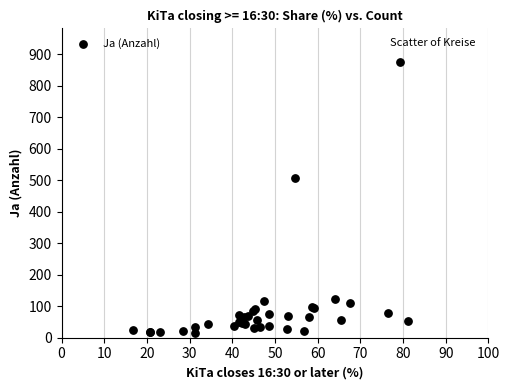

What Y value in the scatter plot is closest to 445?

507